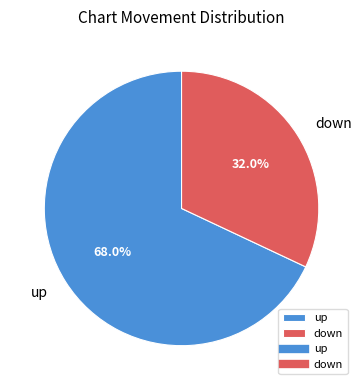

Combined, do up and down account for over 50%?

Yes